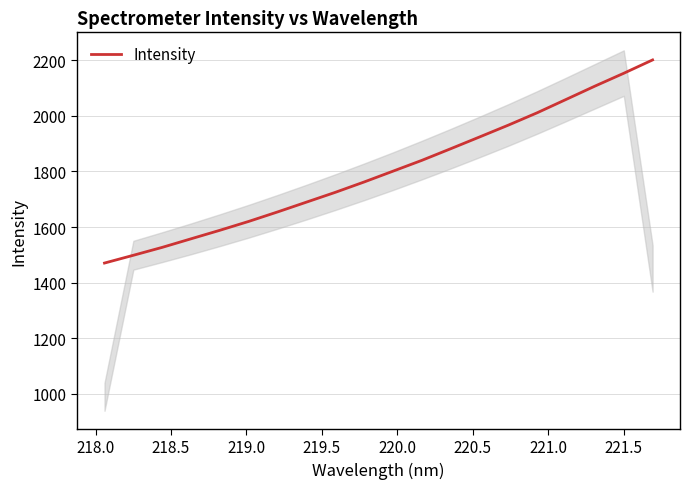

How many categories are shown in the chart?

20